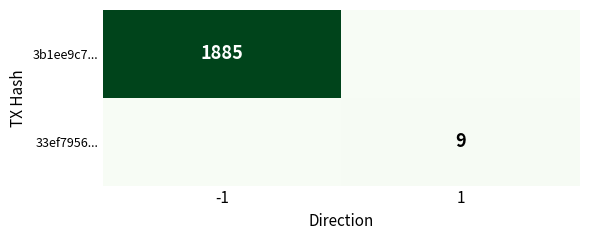

At how many categories does at least one series exceed 1142?

1